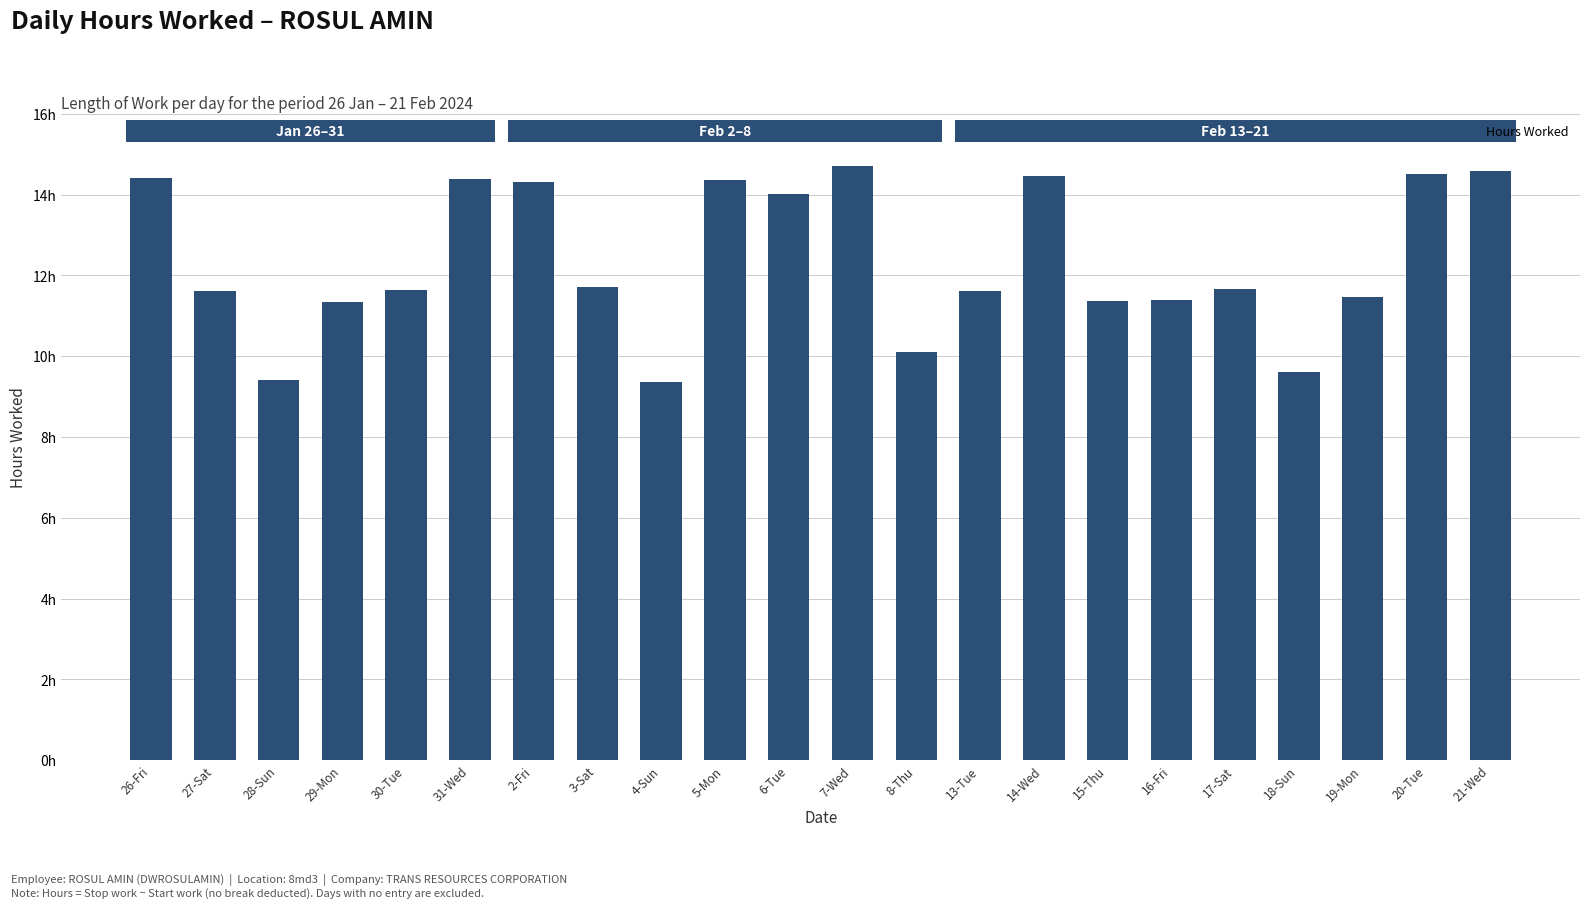

Reading left to right, extract all data points from this chart.

14.4	11.6	9.4	11.3	11.7	14.4	14.3	11.7	9.4	14.4	14.0	14.7	10.1	11.6	14.4	11.4	11.4	11.7	9.6	11.5	14.5	14.6